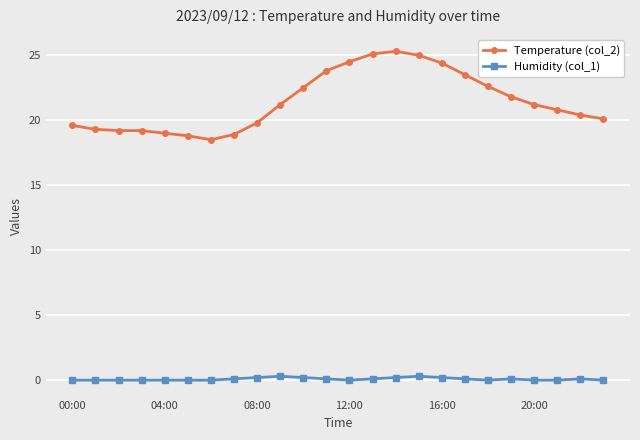

List the series in order of their overall mean, lowest first.

Humidity (col_1), Temperature (col_2)